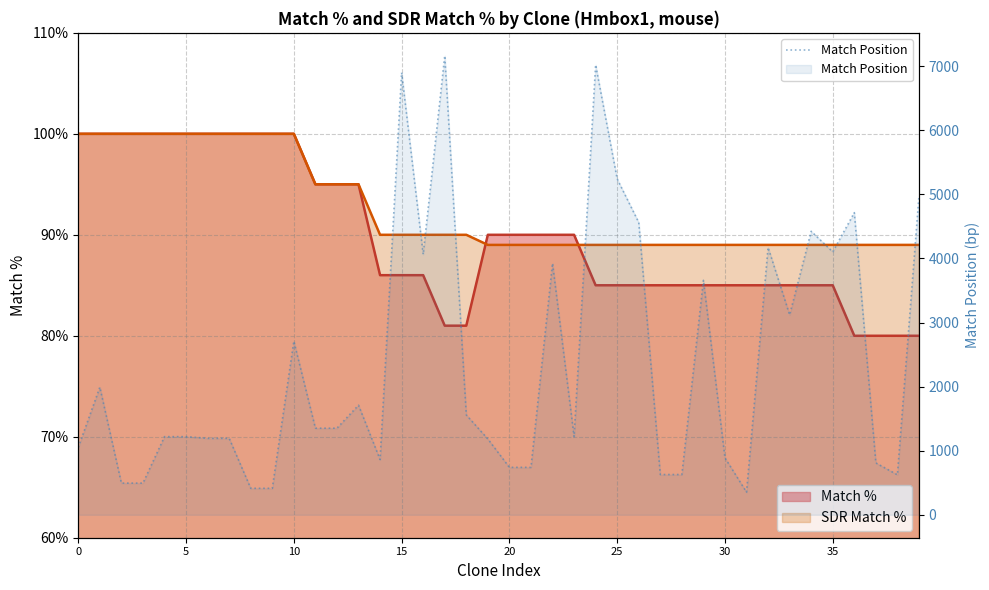

Reading left to right, transcribe all the data shown in this chart.

1052	1991	494	494	1219	1219	1193	1193	413	413	2708	1351	1351	1710	862	6900	4064	7163	1558	1183	740	740	3924	1219	7021	5240	4562	628	628	3659	888	353	4172	3120	4424	4103	4715	809	624	4973